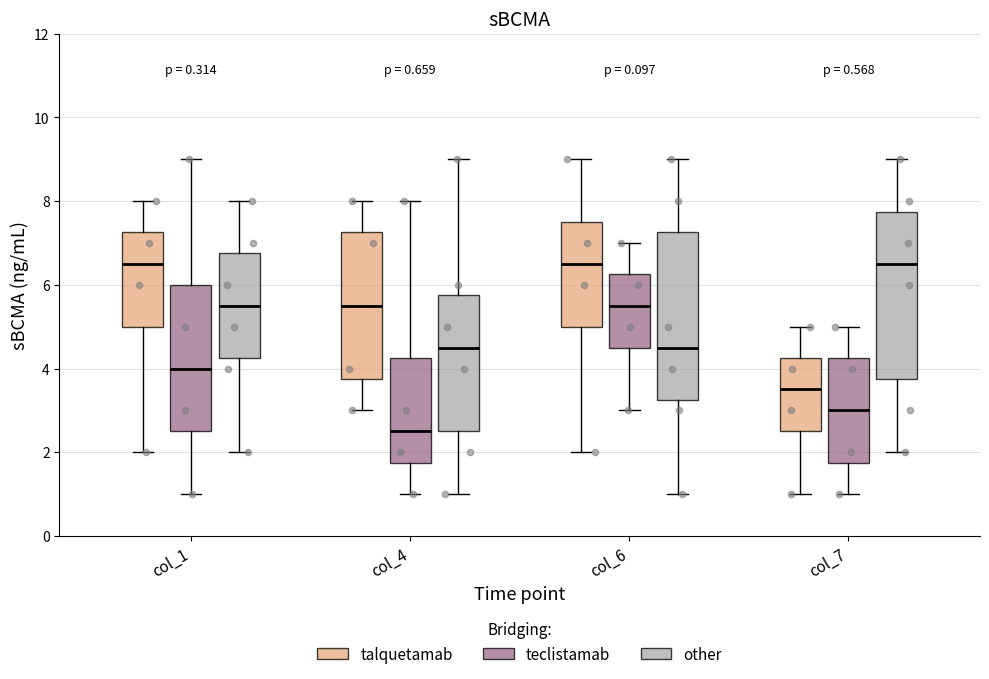

Which box's median line is the lowest?

col_4 (teclistamab)